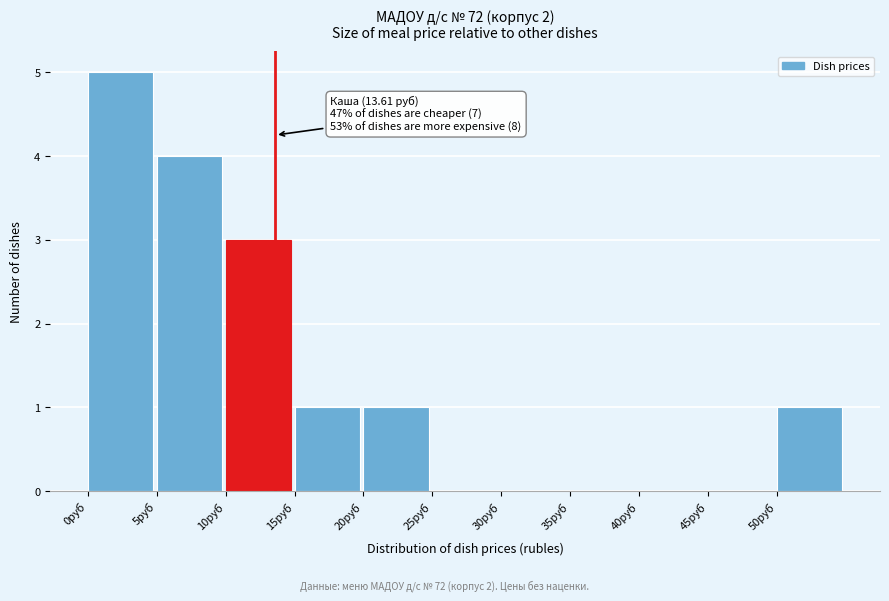

Over which range of the x-axis is the bar tallest?

0 to 5